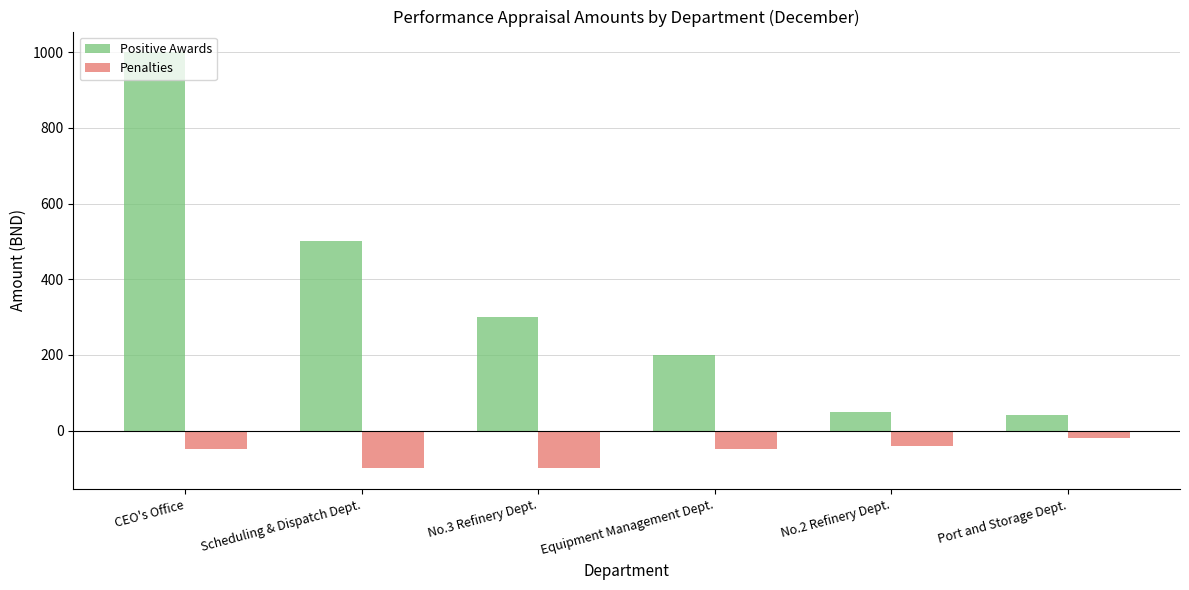

Reading left to right, list all the values displayed in this chart.

Positive Awards: CEO's Office=1000	Scheduling & Dispatch Dept.=500	No.3 Refinery Dept.=300	Equipment Management Dept.=200	No.2 Refinery Dept.=50	Port and Storage Dept.=40
Penalties: CEO's Office=-50	Scheduling & Dispatch Dept.=-100	No.3 Refinery Dept.=-100	Equipment Management Dept.=-50	No.2 Refinery Dept.=-40	Port and Storage Dept.=-20